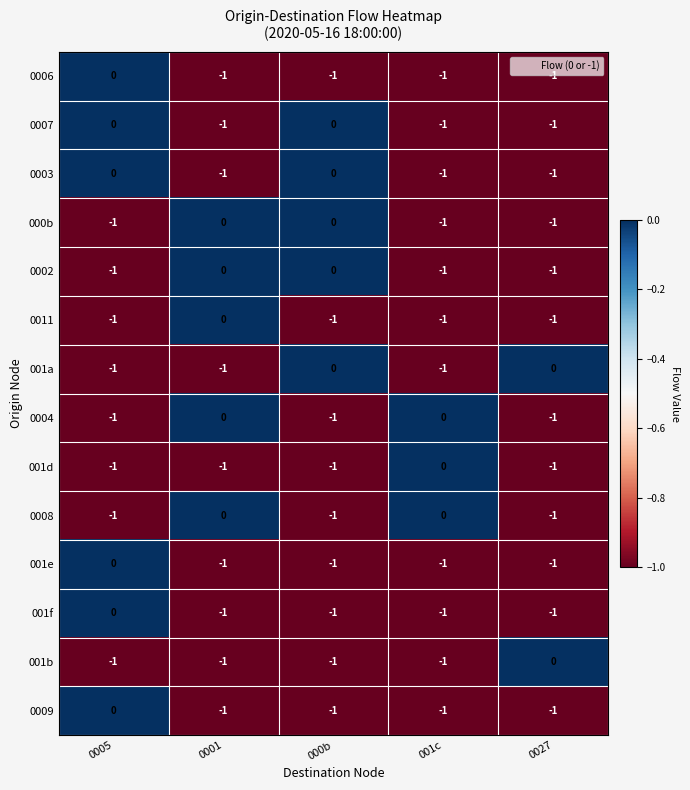

Where is 001b nearest to the value 0?

0027